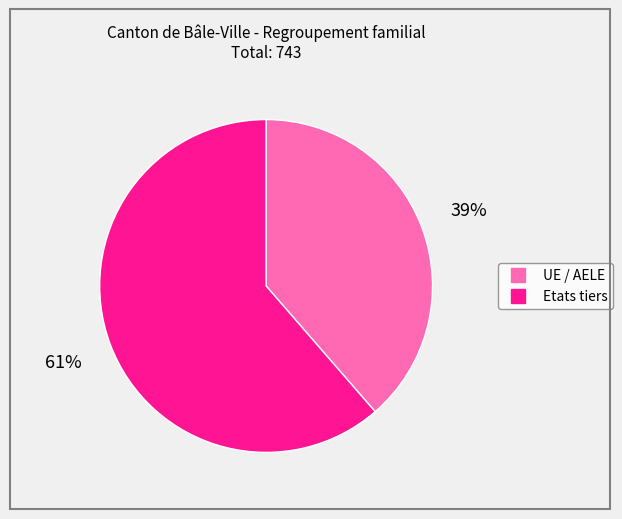

True or false: Etats tiers accounts for 61% of the total.

True